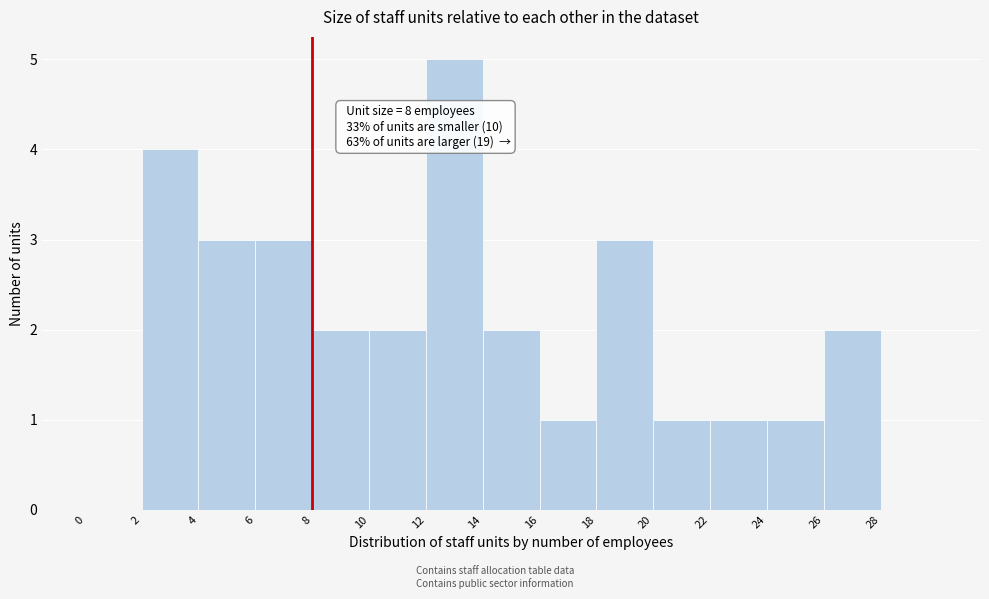

Over which range of the x-axis is the bar tallest?

12 to 14